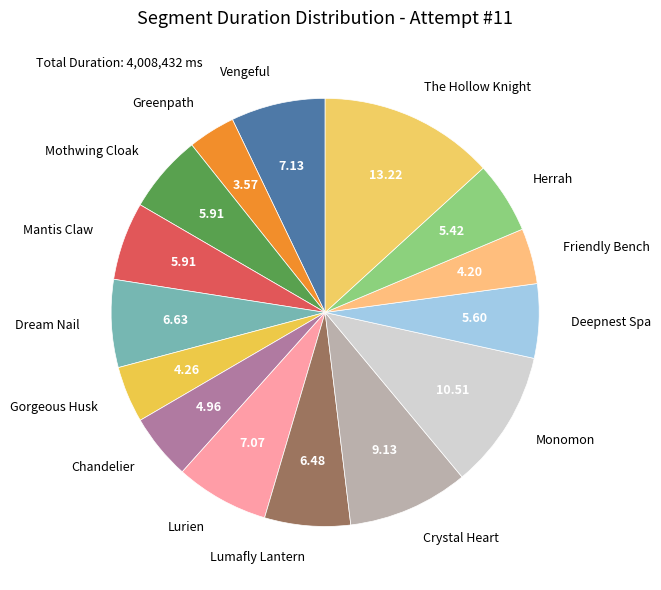

How many segments does this pie chart have?

15